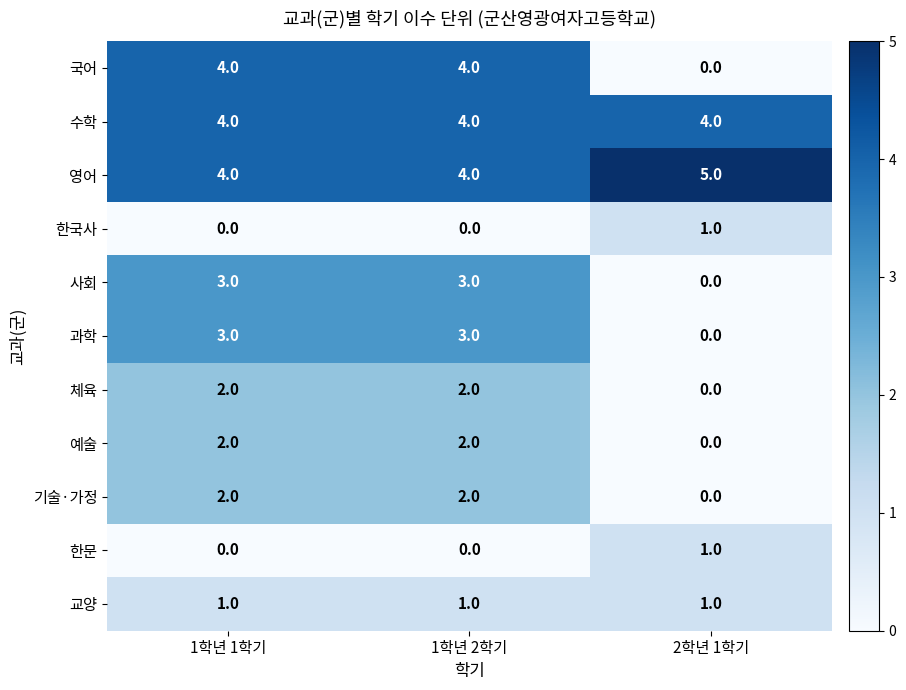

What is the sum of all 체육 values?

4